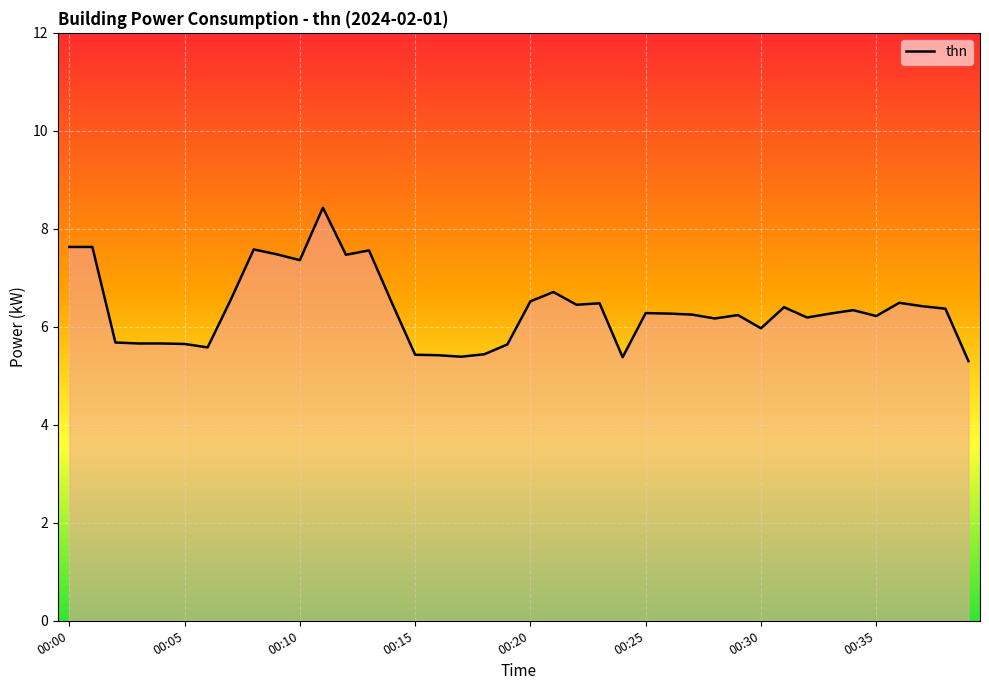

What is the difference between the maximum and minimum values?

3.1